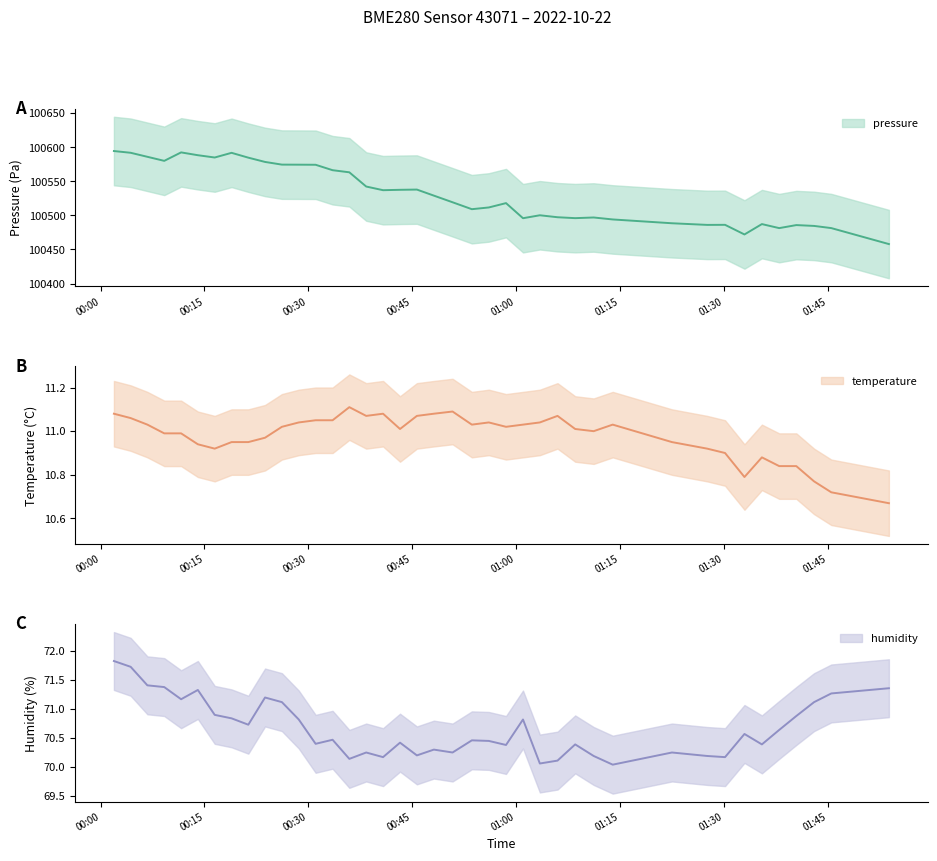

Between 2022-10-22T00:18:55 and 2022-10-22T00:35:55, which series saw the biggest shift?

pressure